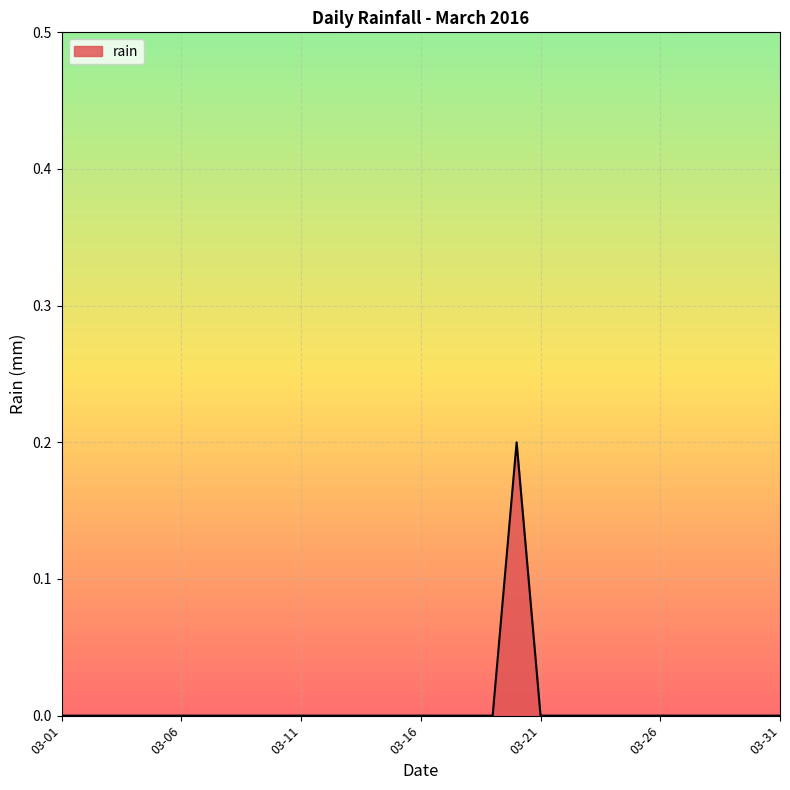

How many lines are shown in the chart?

1